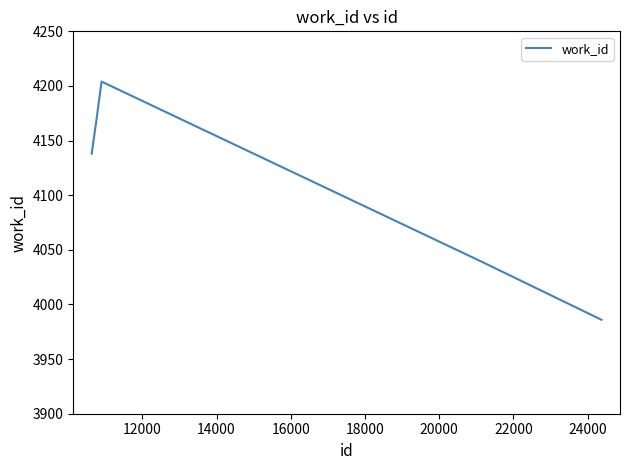

What is the greatest value displayed?

4204